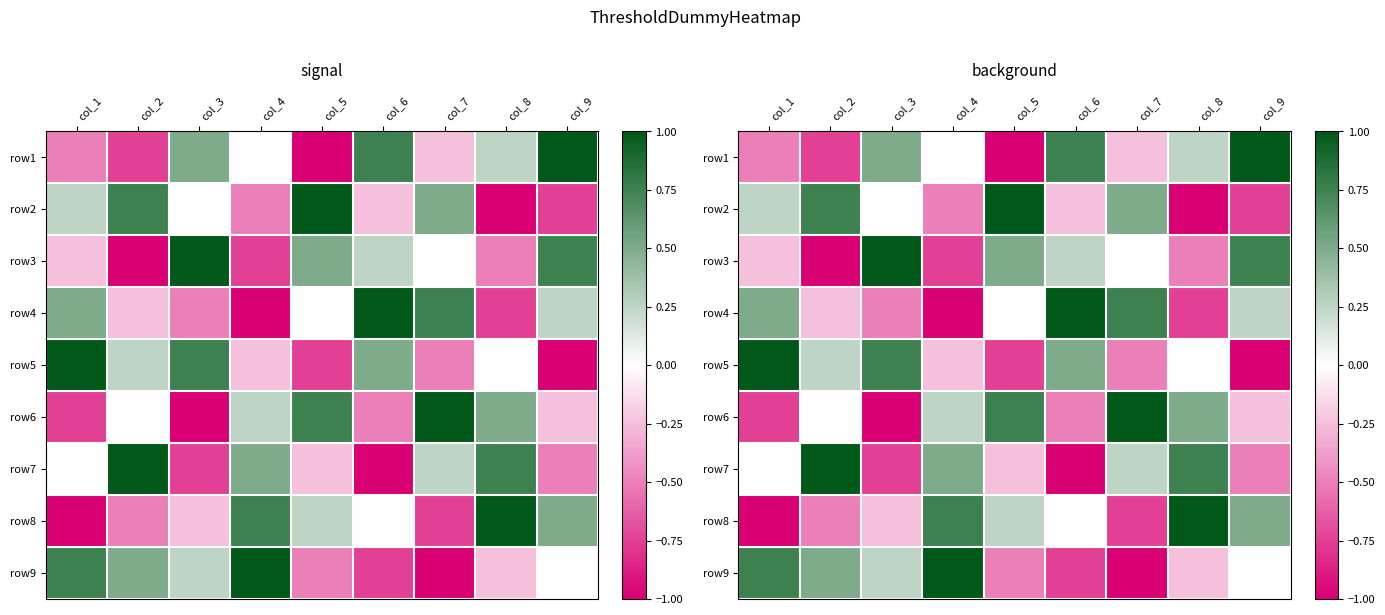

At how many categories does at least one series exceed 0?

9